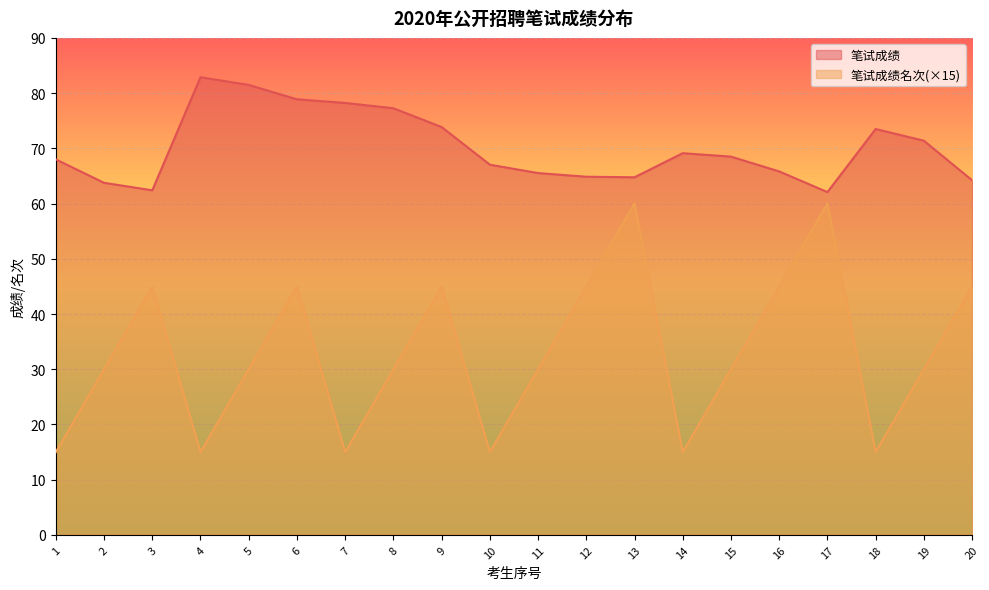

True or false: 笔试成绩 and 笔试成绩名次 cross at least once.

False